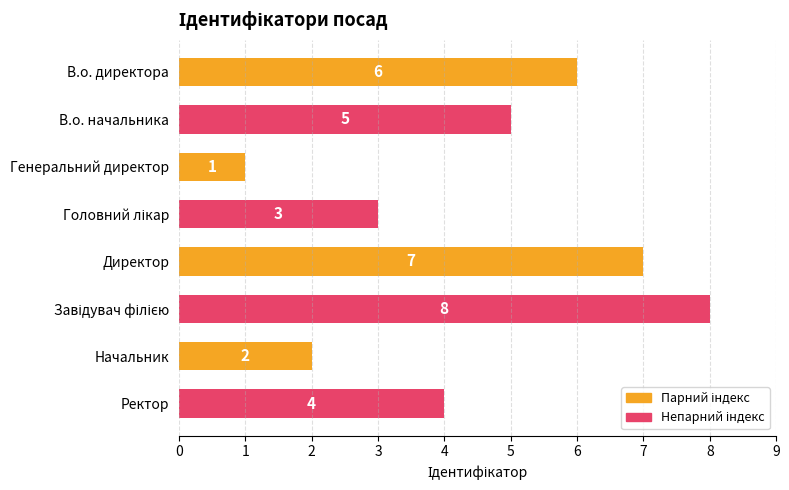

What is the difference between the maximum and minimum values?

7